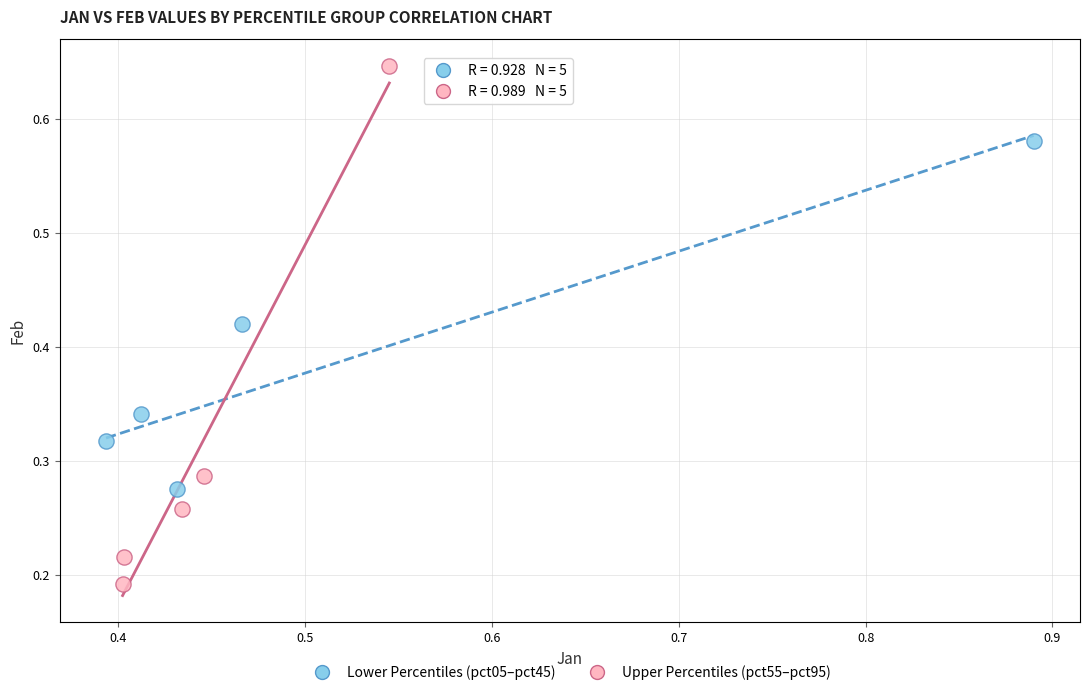

Which series has the widest spread of Y values?

Upper Percentiles (pct55–pct95)